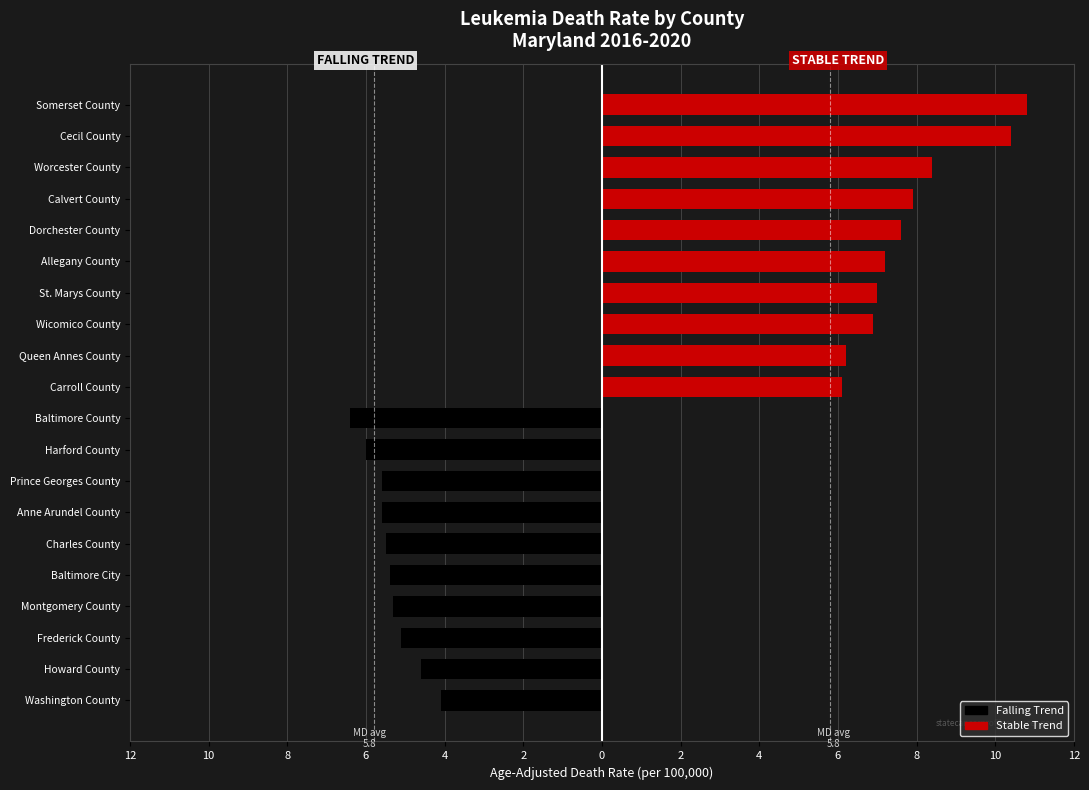

Reading left to right, list all the values displayed in this chart.

falling: -4.1	-4.6	-5.1	-5.3	-5.4	-5.5	-5.6	-5.6	-6.0	-6.4	0.0	0.0	0.0	0.0	0.0	0.0	0.0	0.0	0.0	0.0
stable: 0.0	0.0	0.0	0.0	0.0	0.0	0.0	0.0	0.0	0.0	6.1	6.2	6.9	7.0	7.2	7.6	7.9	8.4	10.4	10.8